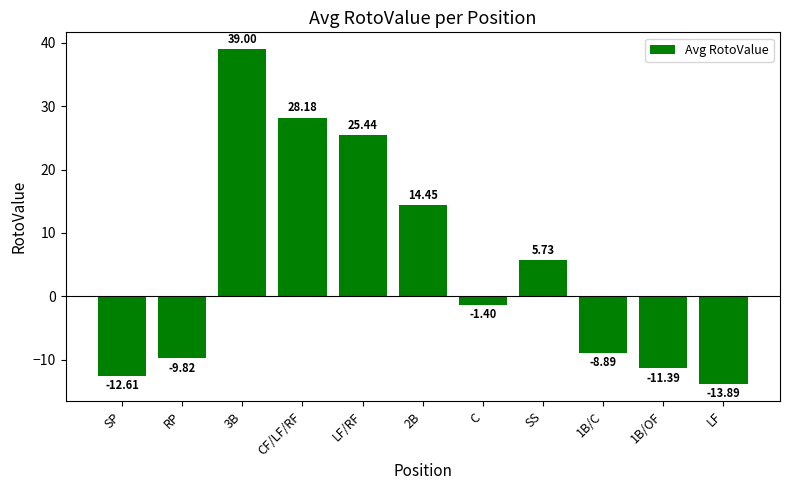

What is the label of the 7th bar from the right?

LF/RF